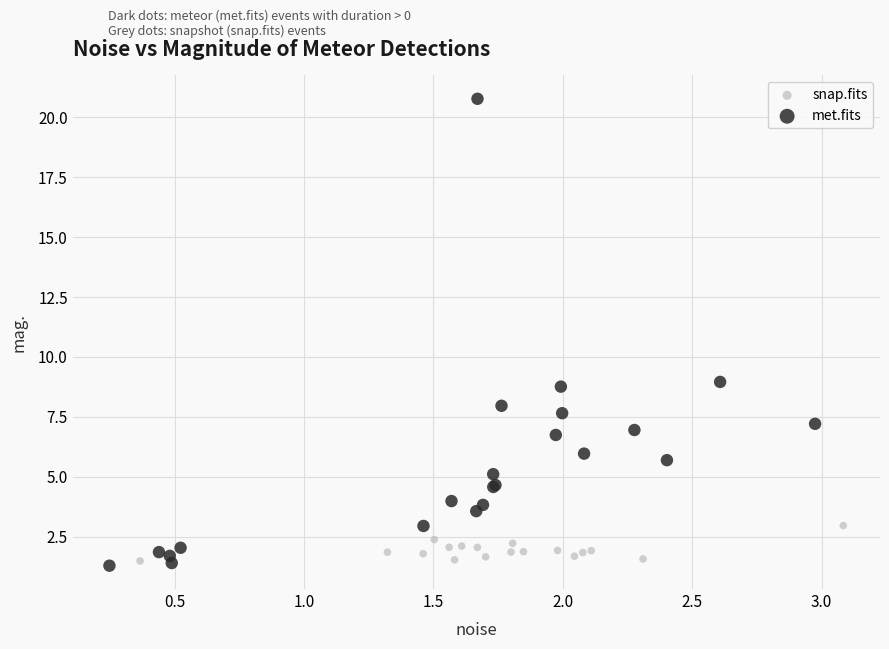

What are all the series names shown in the legend?

snap.fits, met.fits